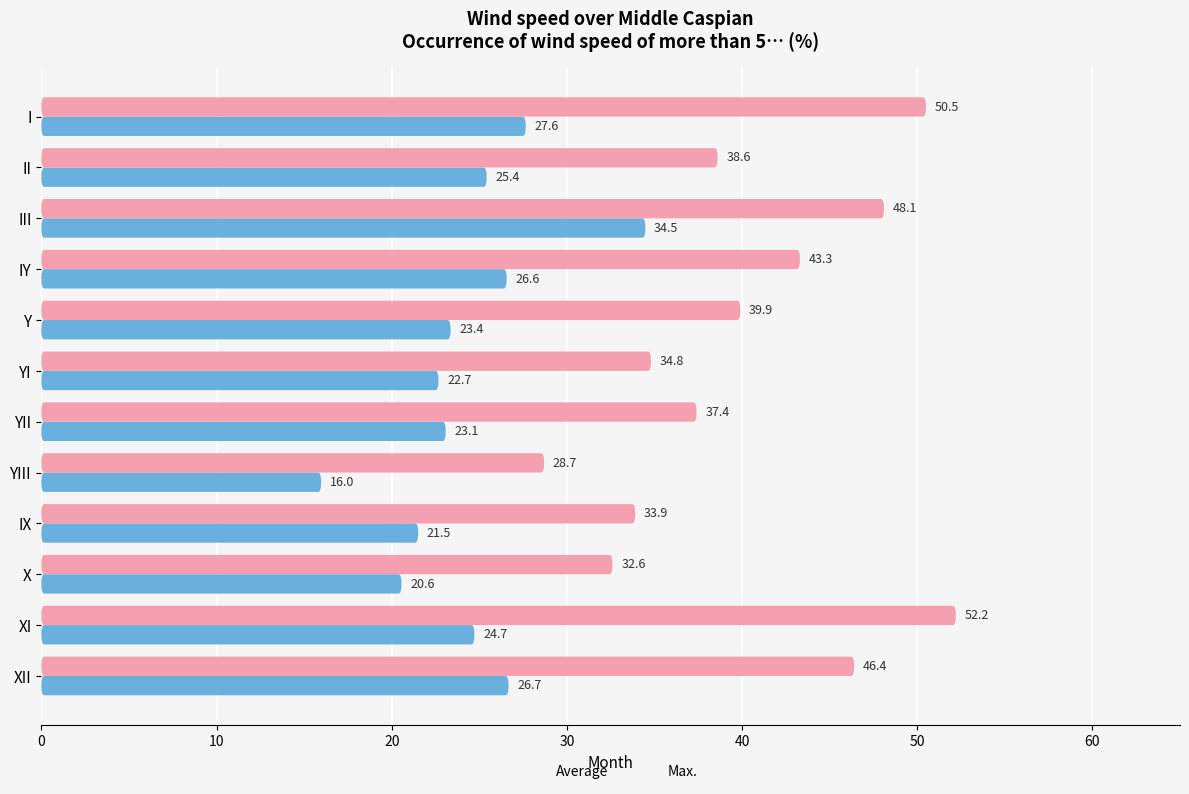

What is the minimum value for Max.?

28.7